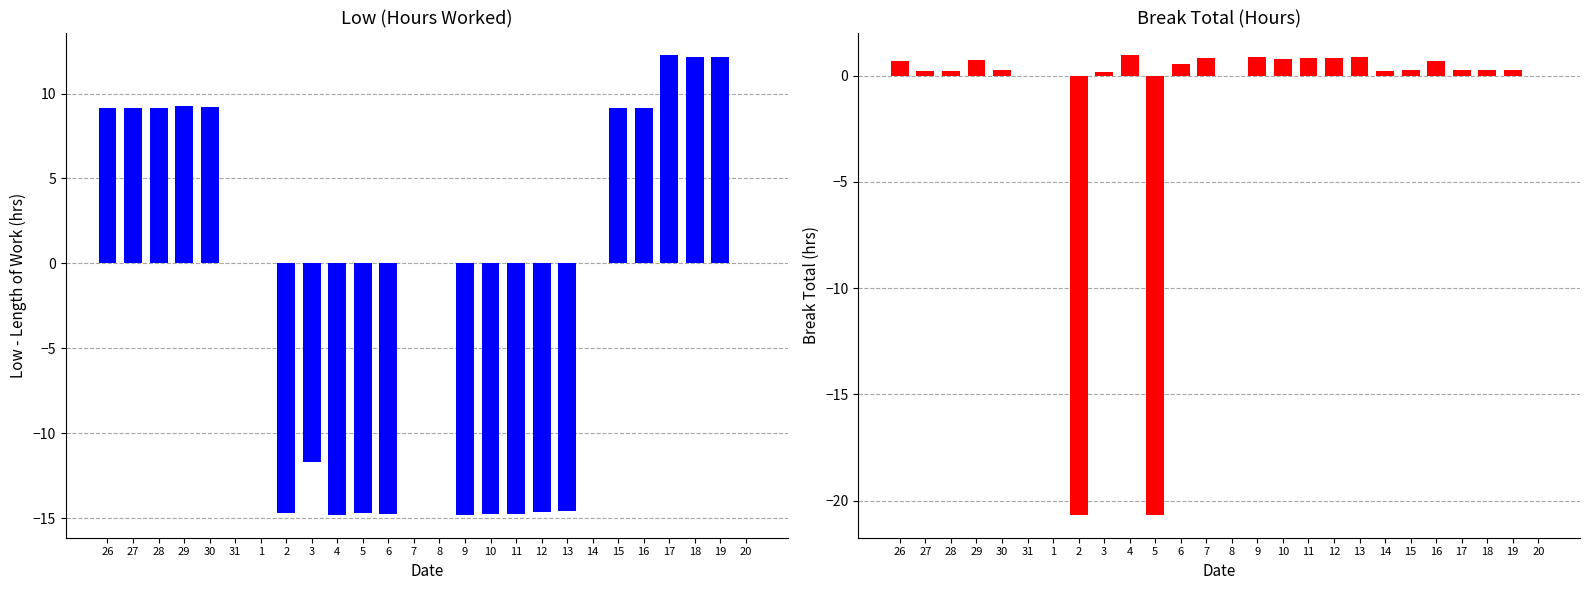

At 5, list the series in order from smallest to largest.

Break Total (hrs), Low (hours worked)